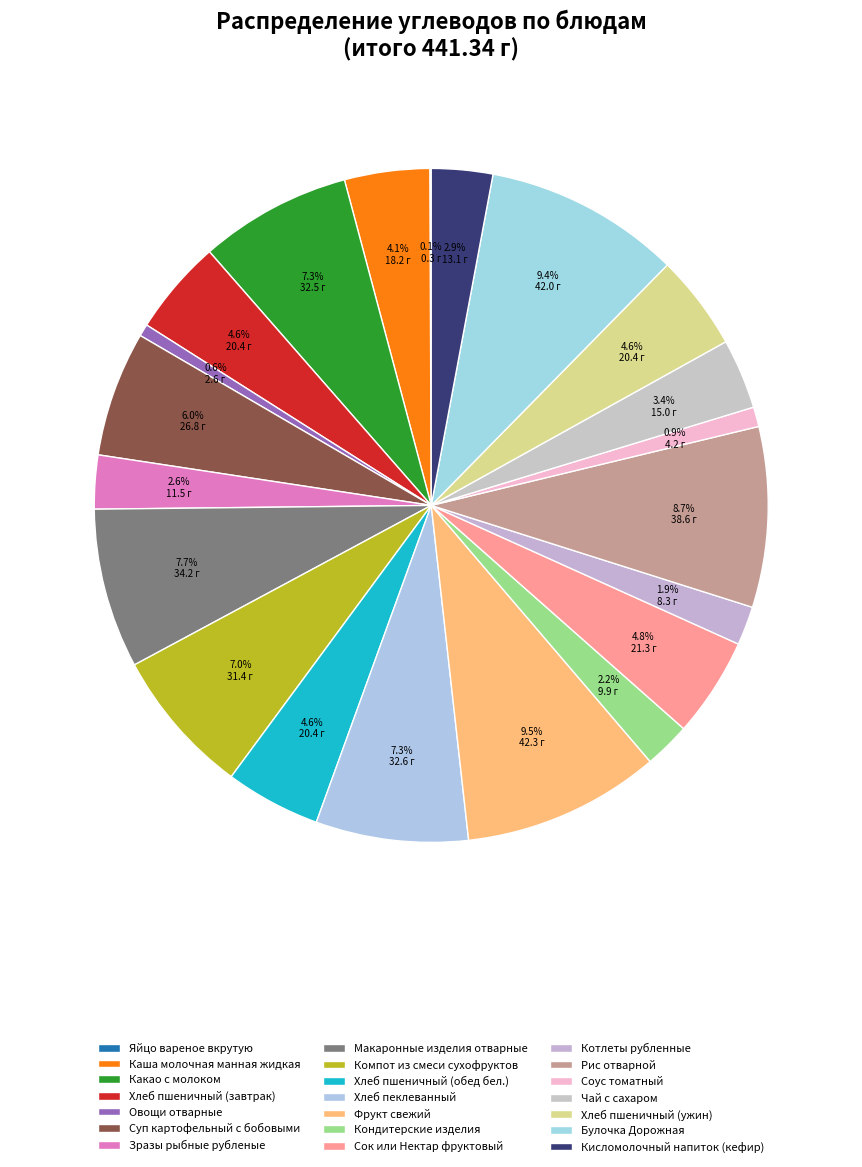

Which category has the biggest portion of the pie?

Фрукт свежий